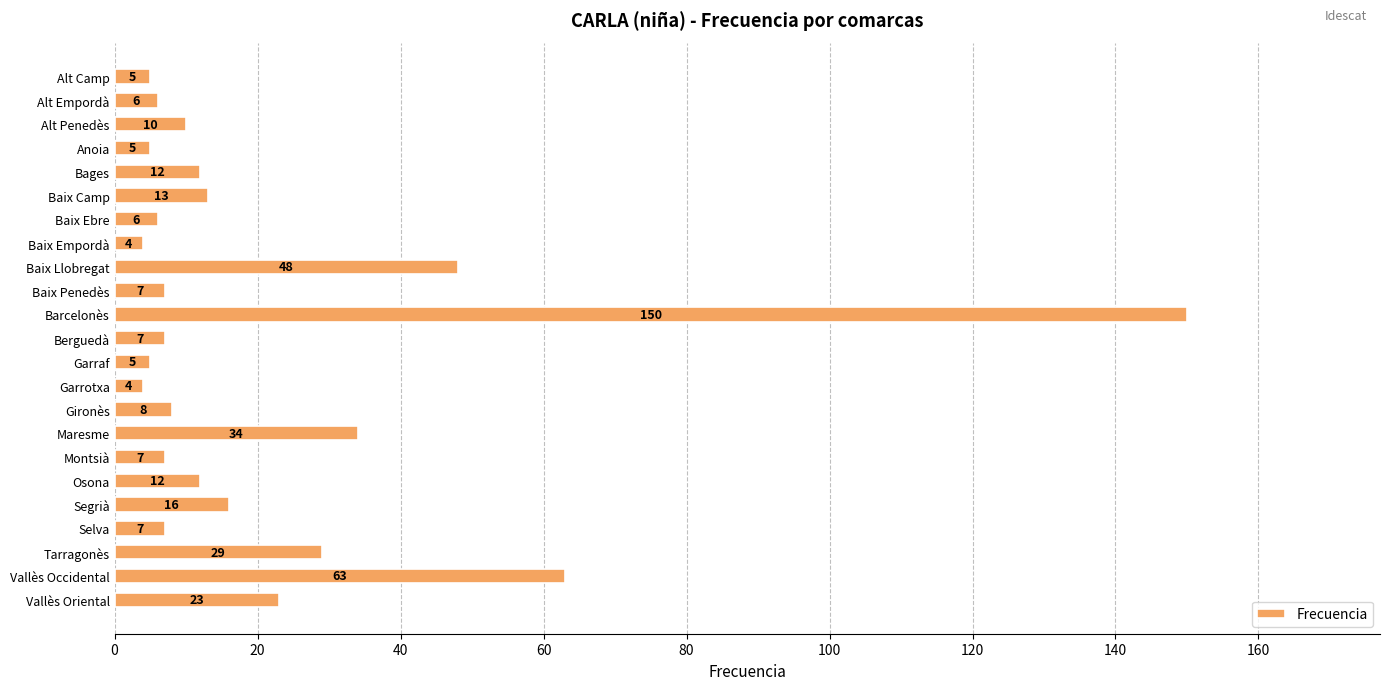

What position from the top is Baix Ebre?

7